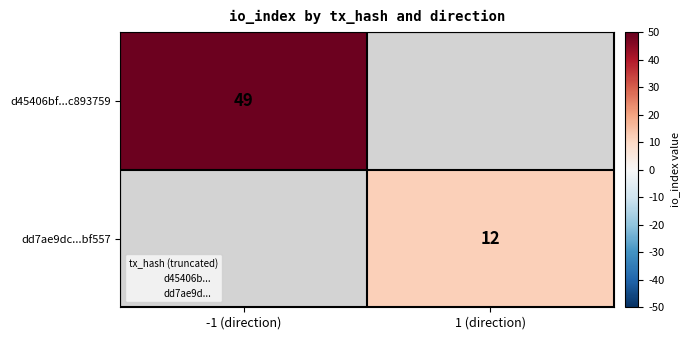

Is it true that d45406bf...c893759 equals 84 at -1 (direction)?

False